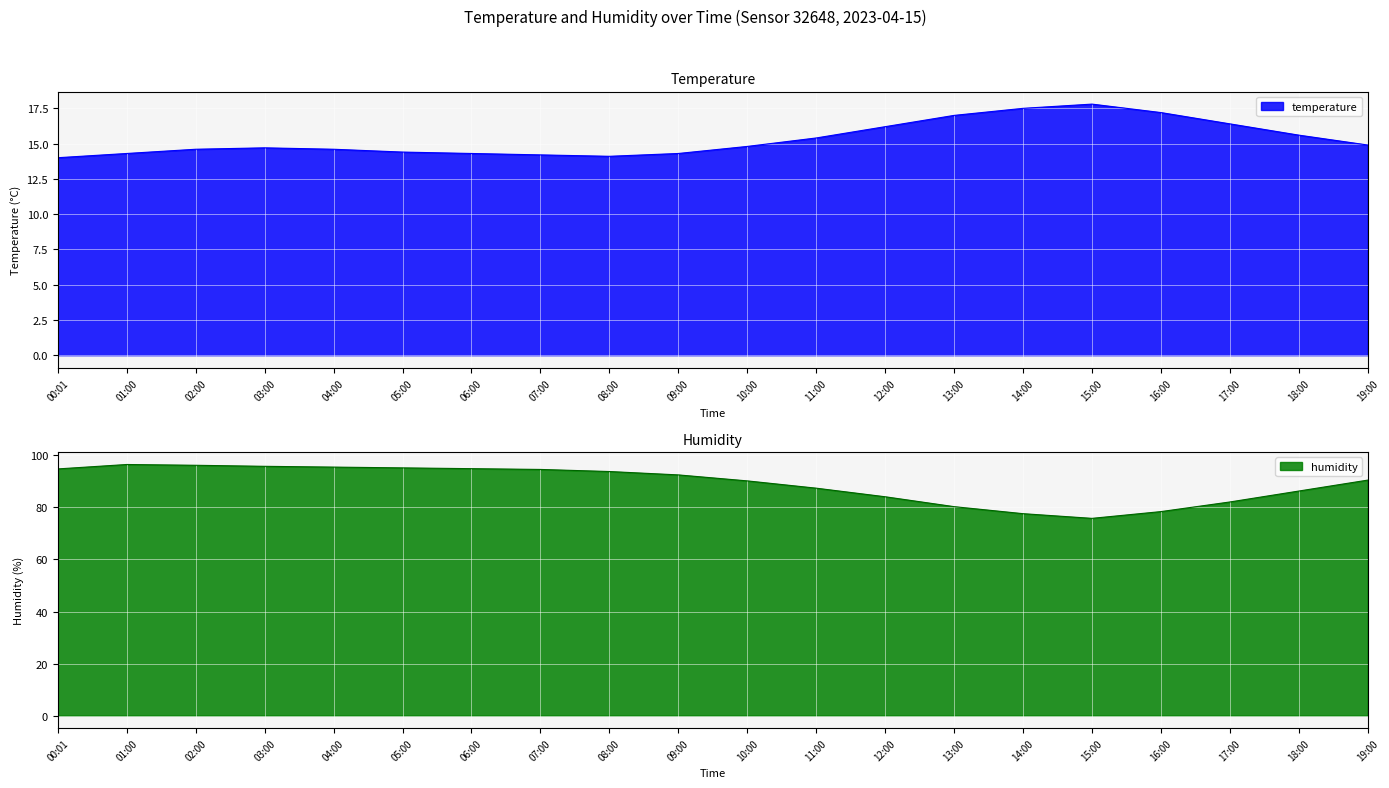

Rank the categories by humidity value from highest to lowest.

01:00, 02:00, 03:00, 04:00, 05:00, 06:00, 00:01, 07:00, 08:00, 09:00, 19:00, 10:00, 11:00, 18:00, 12:00, 17:00, 13:00, 16:00, 14:00, 15:00